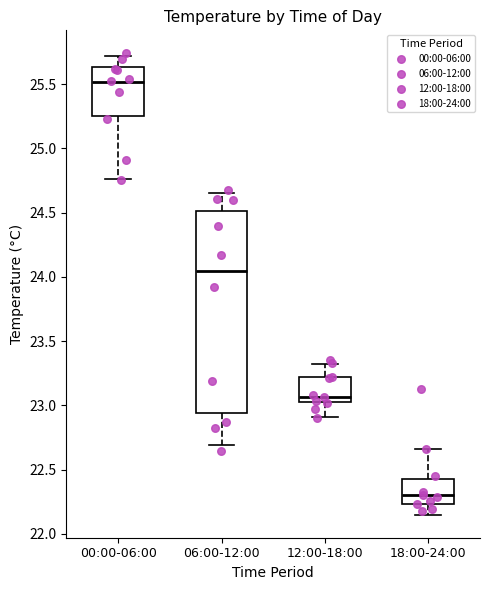

Which box has the highest median line?

00:00-06:00